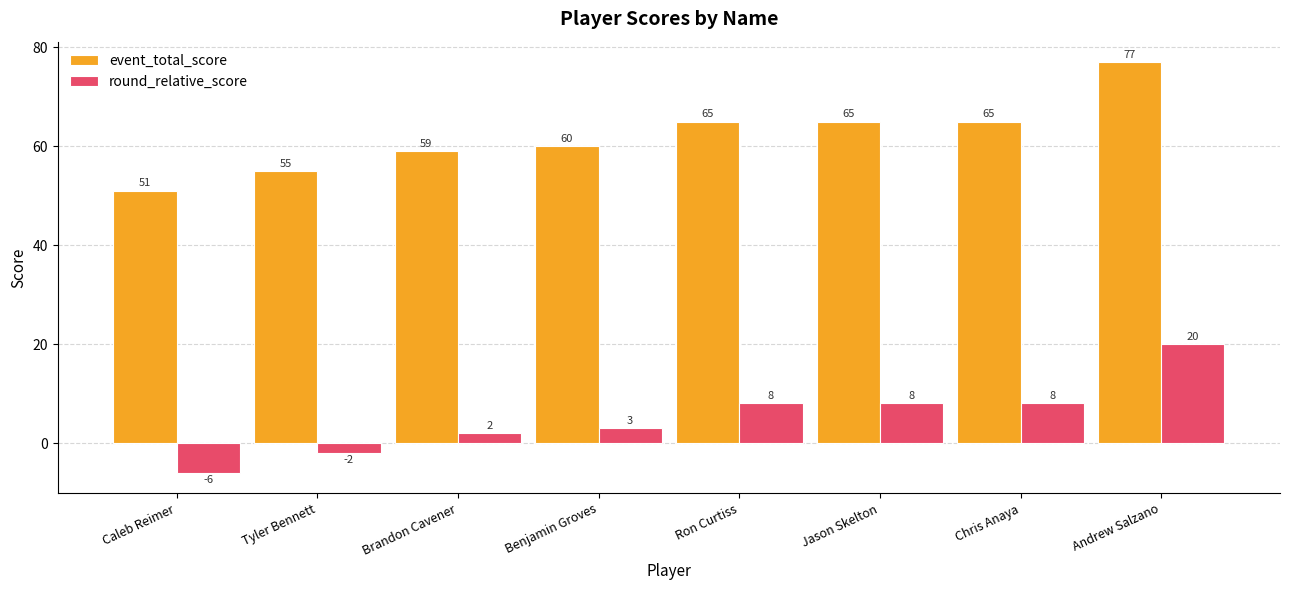

What is the spread (max minus min) of values at Caleb Reimer?

57